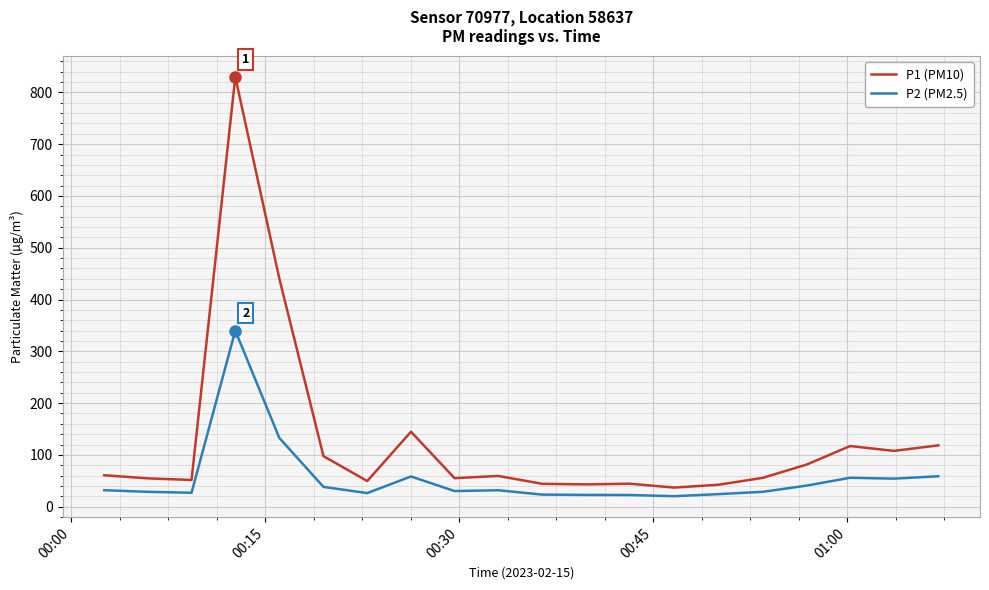

List the series in order of their peak value, highest first.

P1 (PM10), P2 (PM2.5)